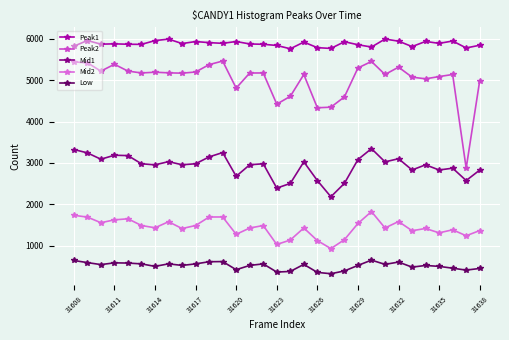

How many lines are shown in the chart?

5